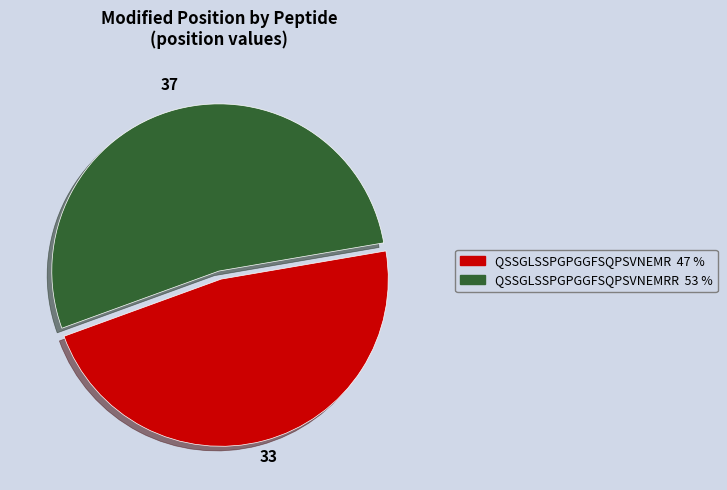

Does any single category account for the majority?

Yes